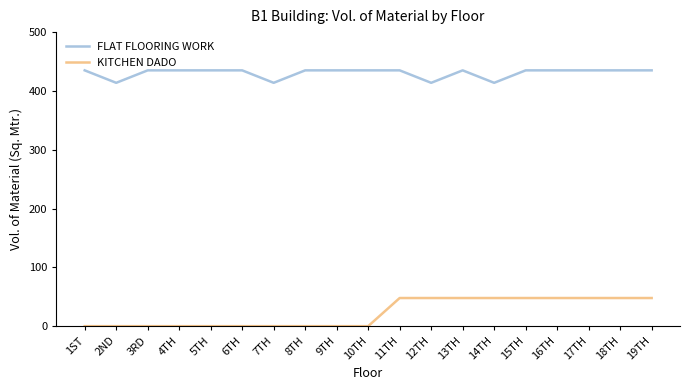

Is this an area chart (filled region under the line)?

No